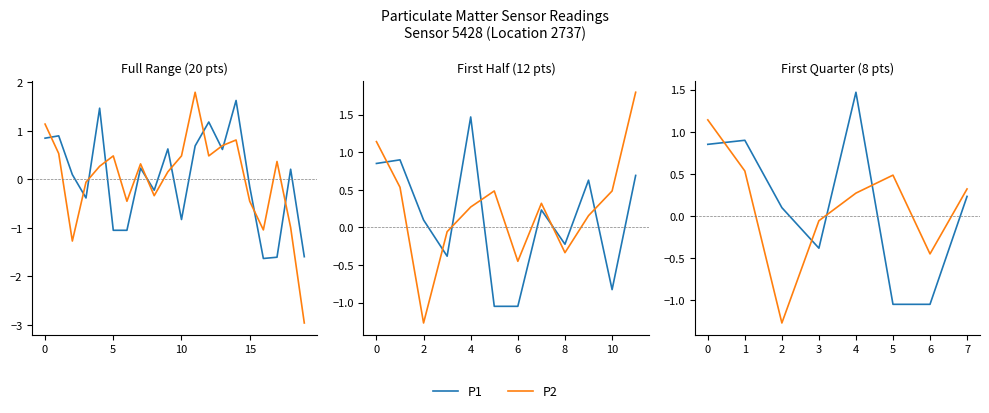

The value of P1 at 2 is 0.0. True or false?

False